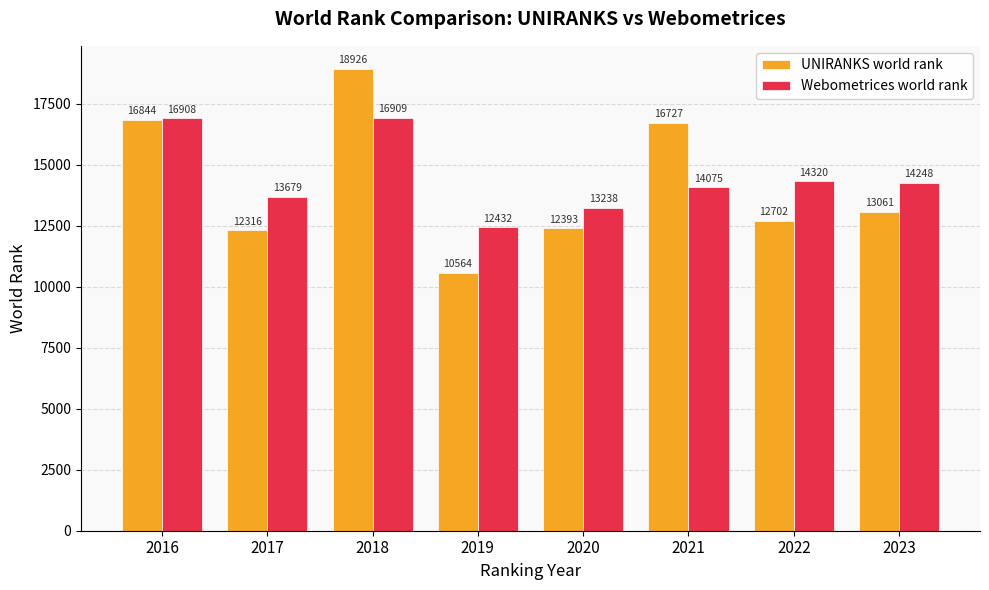

Between 2017 and 2021, which series saw the biggest shift?

UNIRANKS world rank